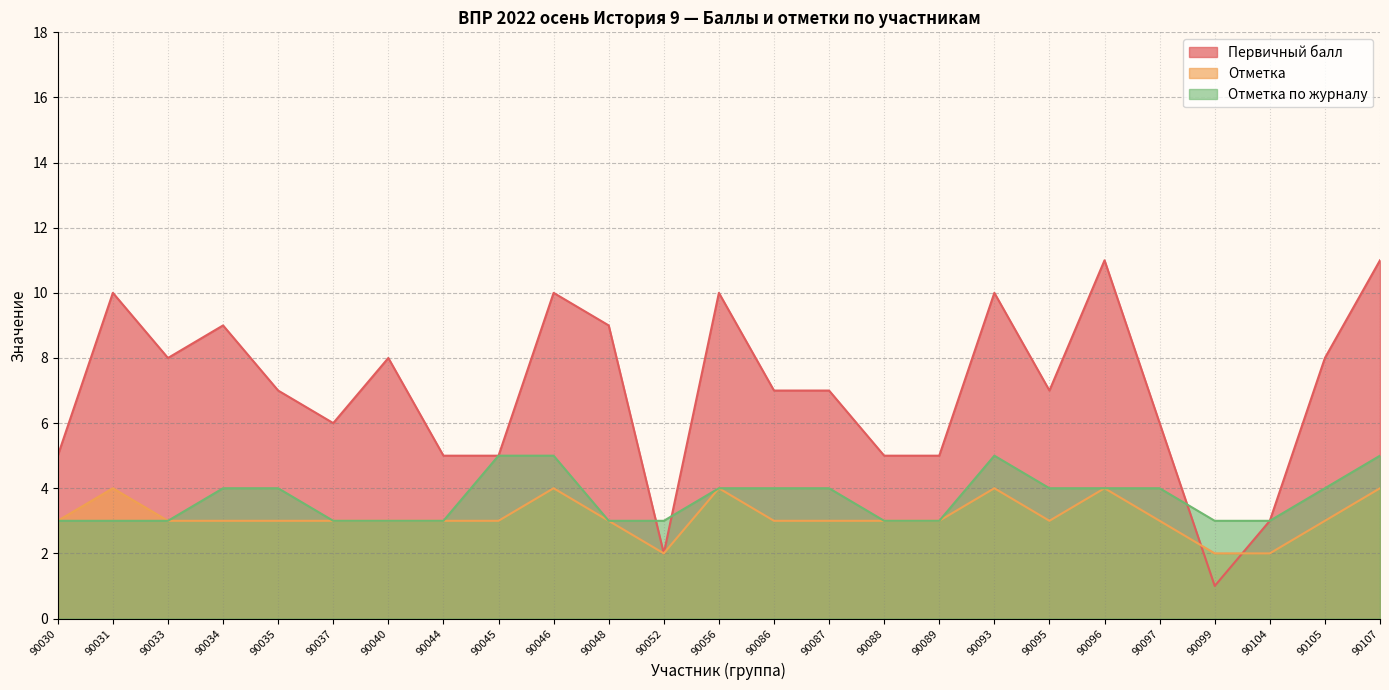

Reading right to left, list all the values displayed in this chart.

Первичный балл: 11	8	3	1	6	11	7	10	5	5	7	7	10	2	9	10	5	5	8	6	7	9	8	10	5
Отметка: 4	3	2	2	3	4	3	4	3	3	3	3	4	2	3	4	3	3	3	3	3	3	3	4	3
Отметка по журналу: 5	4	3	3	4	4	4	5	3	3	4	4	4	3	3	5	5	3	3	3	4	4	3	3	3